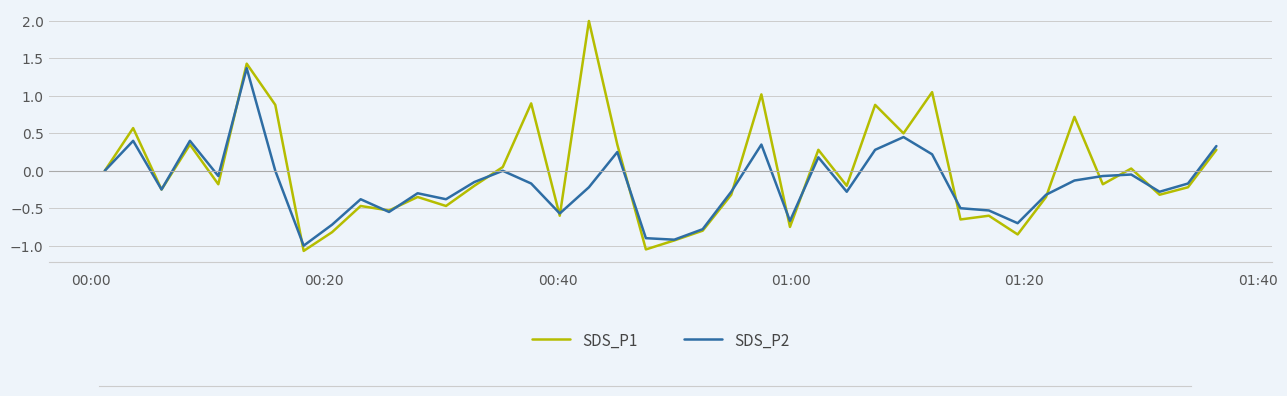

How many series are shown in this chart?

2